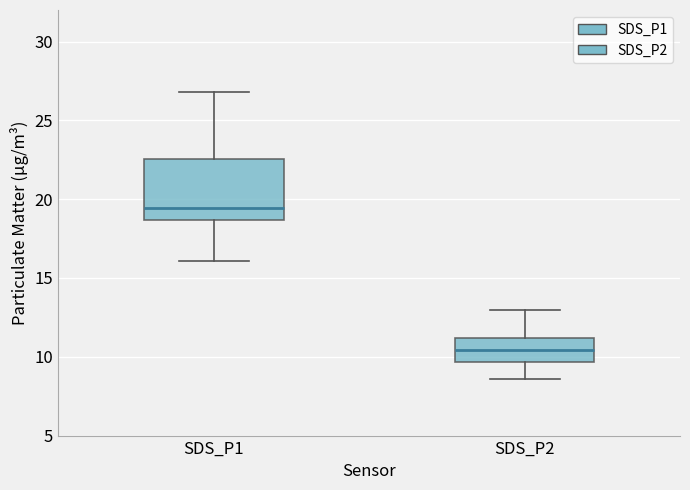

Which box has the highest median line?

SDS_P1